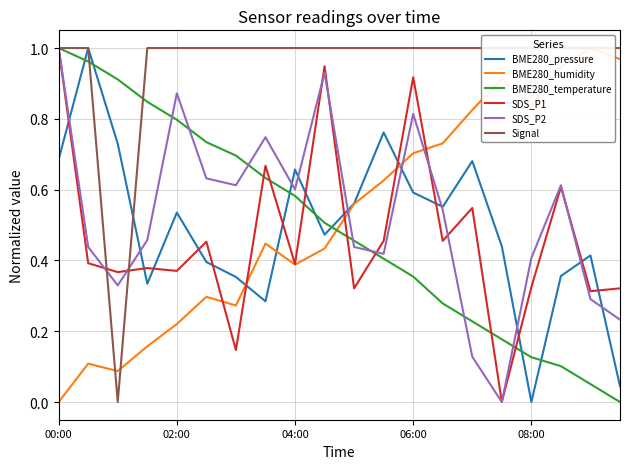

True or false: BME280_temperature and BME280_pressure cross at least once.

True